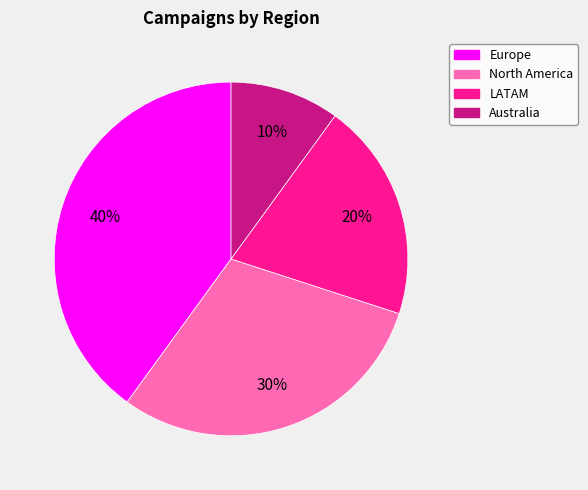

To the nearest percent, what portion does Australia represent?

10%